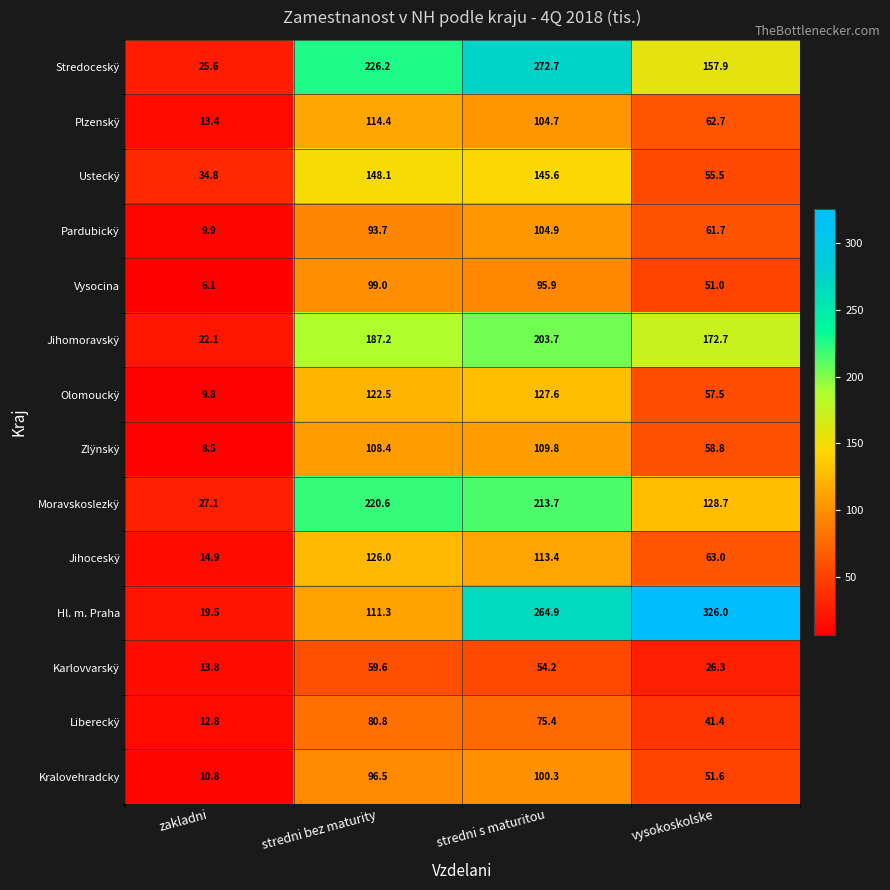

Where is Karlovvarskÿ nearest to the value 36?

vysokoskolske